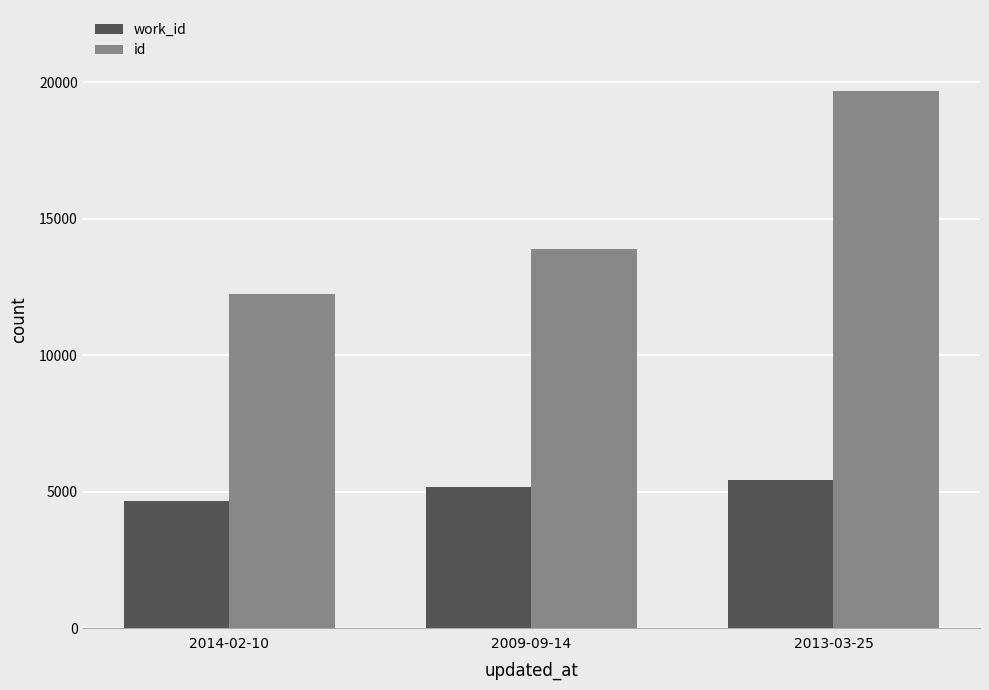

Rank the series by their average value, from lowest to highest.

work_id, id